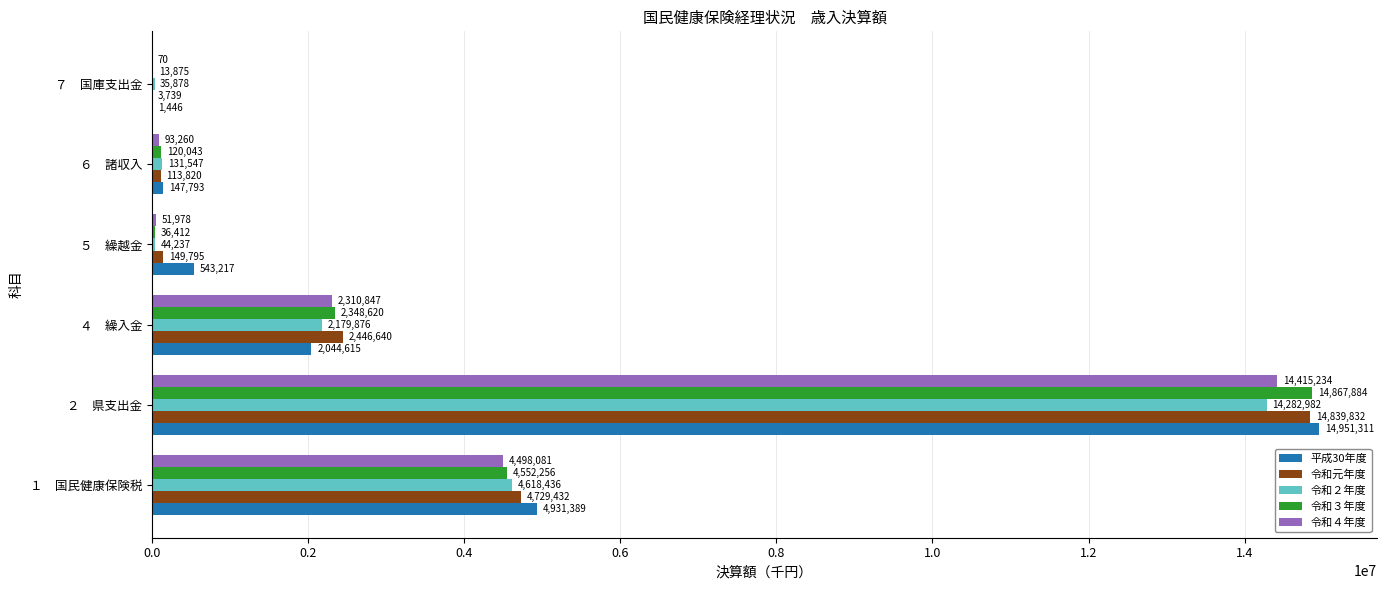

What is the highest value of the 令和４年度 series?

14415234